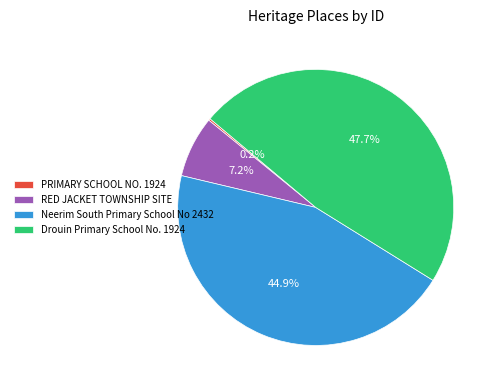

To the nearest percent, what is the combined percentage of Neerim South Primary School No 2432 and RED JACKET TOWNSHIP SITE?

52%